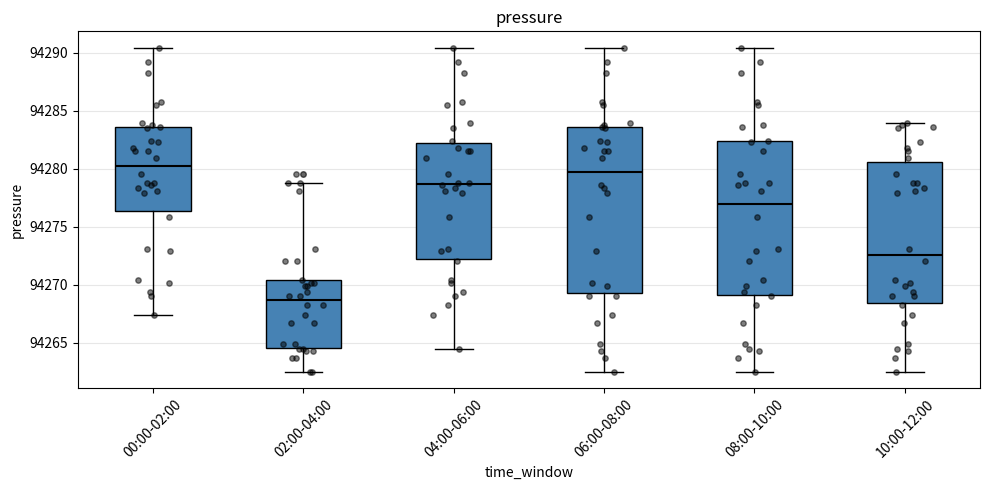

Reading left to right, transcribe this box plot: for each box, give where its median line is, the range the box spans, and where its two whiskers end, as read against the y-axis. The values are not printed on the chart, so give them approximately, as read against the axis.

00:00-02:00: median 94280.0, box 94276.5 to 94283.5, whiskers 94267.5 to 94290.5
02:00-04:00: median 94268.5, box 94264.5 to 94270.5, whiskers 94262.5 to 94279.0
04:00-06:00: median 94278.5, box 94272.0 to 94282.5, whiskers 94264.5 to 94290.5
06:00-08:00: median 94280.0, box 94269.5 to 94283.5, whiskers 94262.5 to 94290.5
08:00-10:00: median 94277.0, box 94269.0 to 94282.5, whiskers 94262.5 to 94290.5
10:00-12:00: median 94272.5, box 94268.5 to 94280.5, whiskers 94262.5 to 94284.0